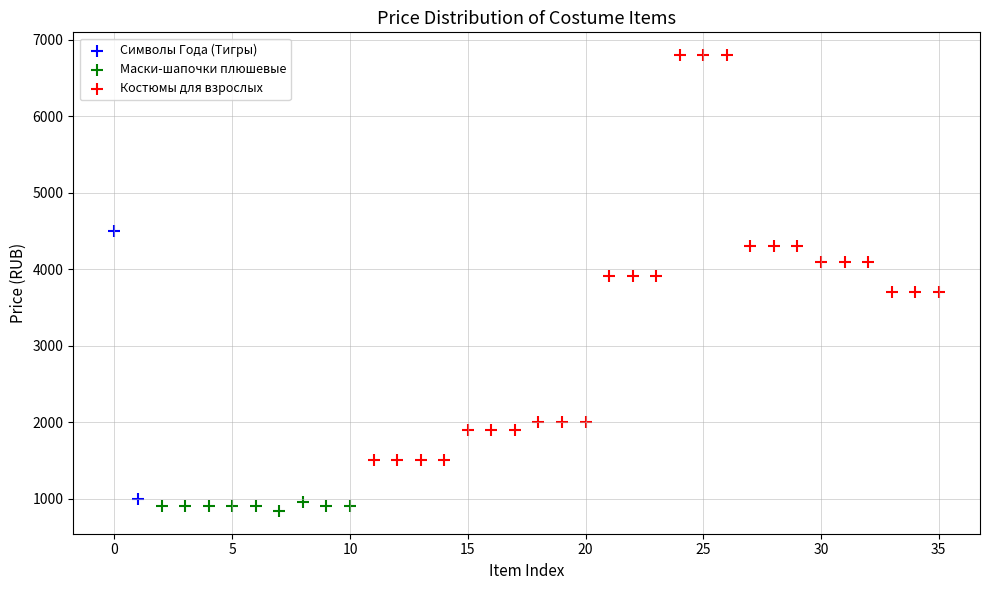

What are all the series names shown in the legend?

Символы Года (Тигры), Маски-шапочки плюшевые, Костюмы для взрослых